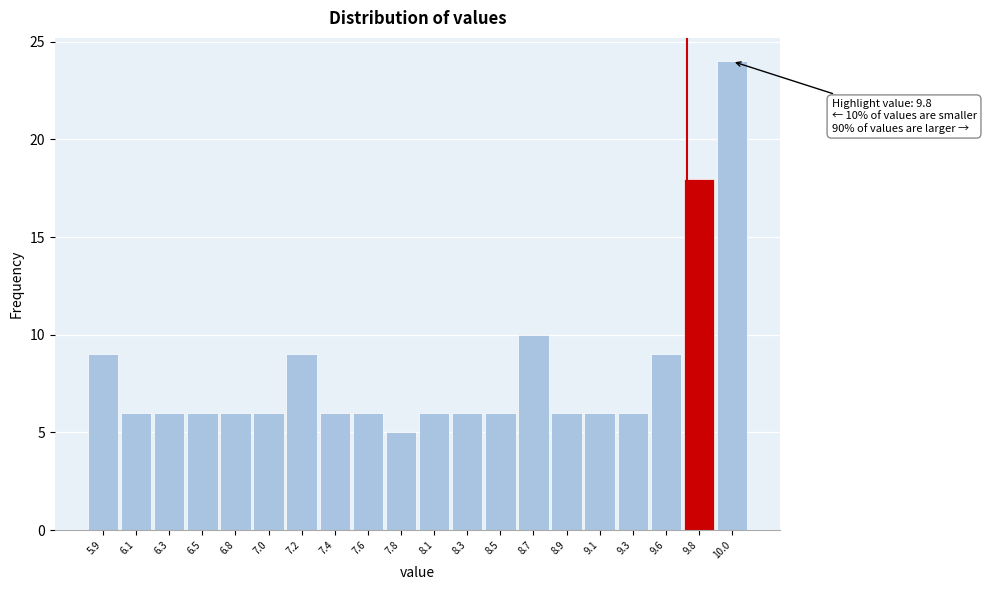

Reading left to right, list all the values displayed in this chart.

9	6	6	6	6	6	9	6	6	5	6	6	6	10	6	6	6	9	18	24